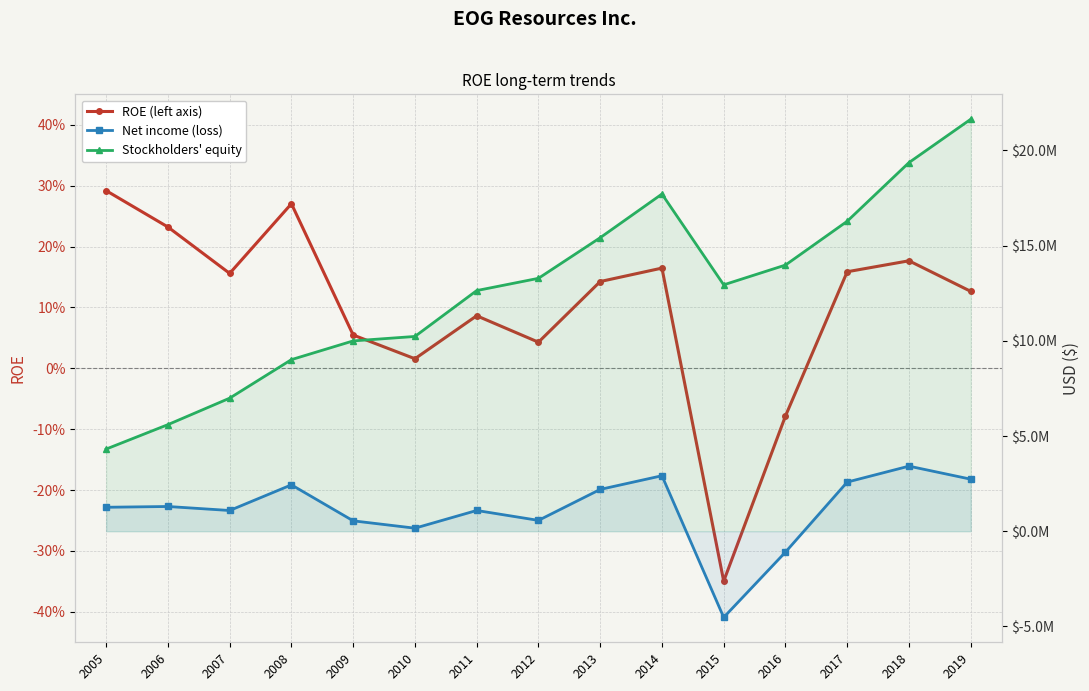

The value of ROE (left axis) at 2017 is 0.2. True or false?

True